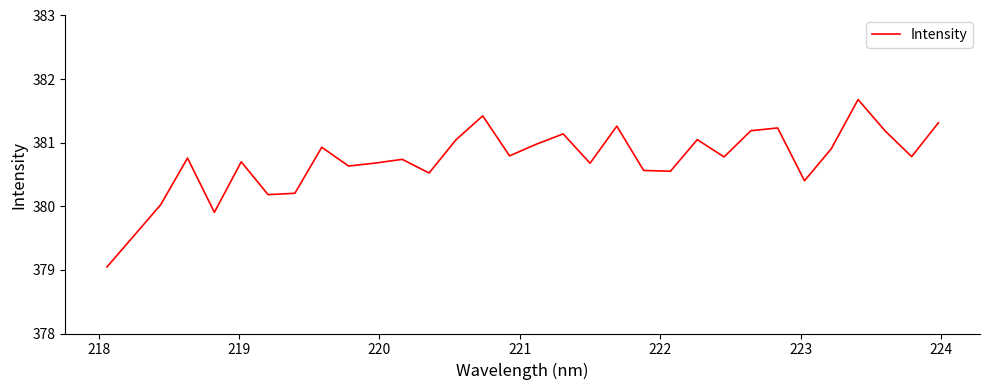

Count the number of values greater than 380.

29